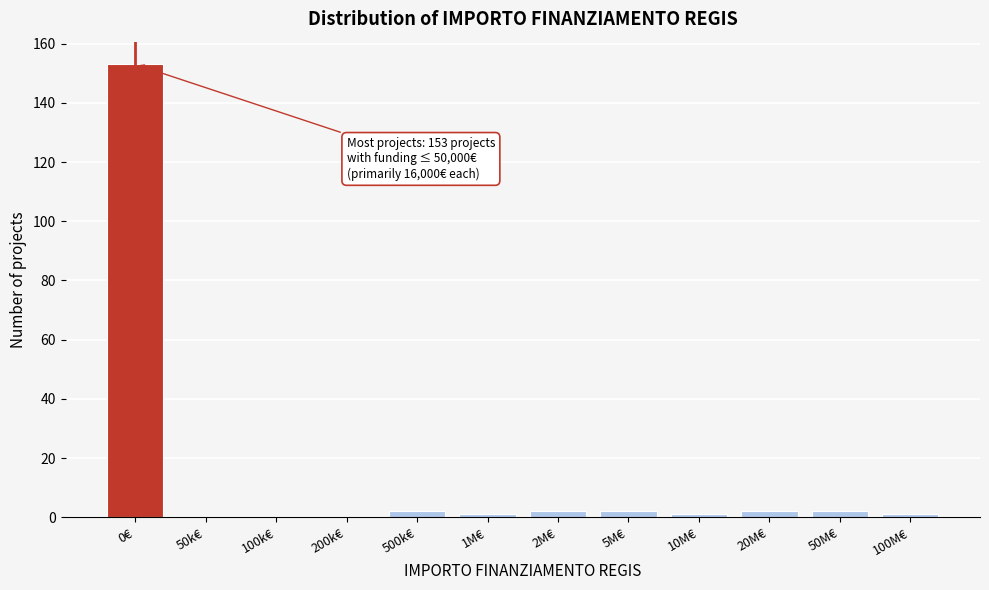

Reading right to left, transcribe all the data shown in this chart.

100M€=1	50M€=2	20M€=2	10M€=1	5M€=2	2M€=2	1M€=1	500k€=2	200k€=0	100k€=0	50k€=0	0€=153